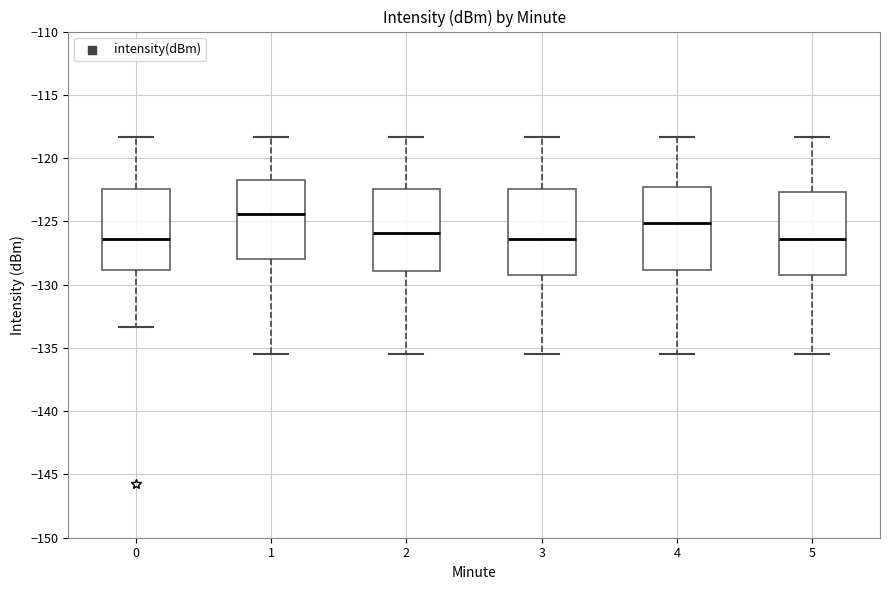

Where is the lower edge of the box at x = 0 on the y-axis? The values are not printed on the chart, so give them approximately, as read against the axis.

-129.0